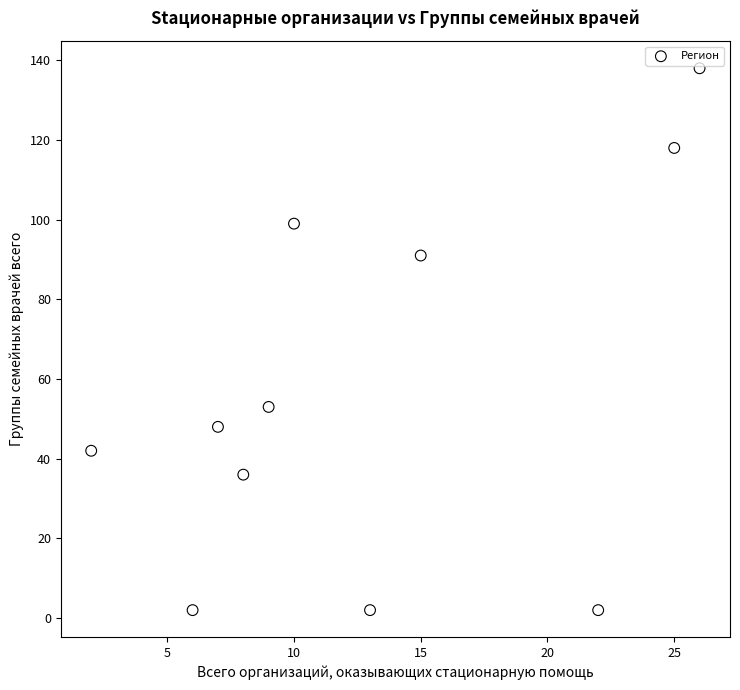

What Y value in the scatter plot is closest to 70?

53